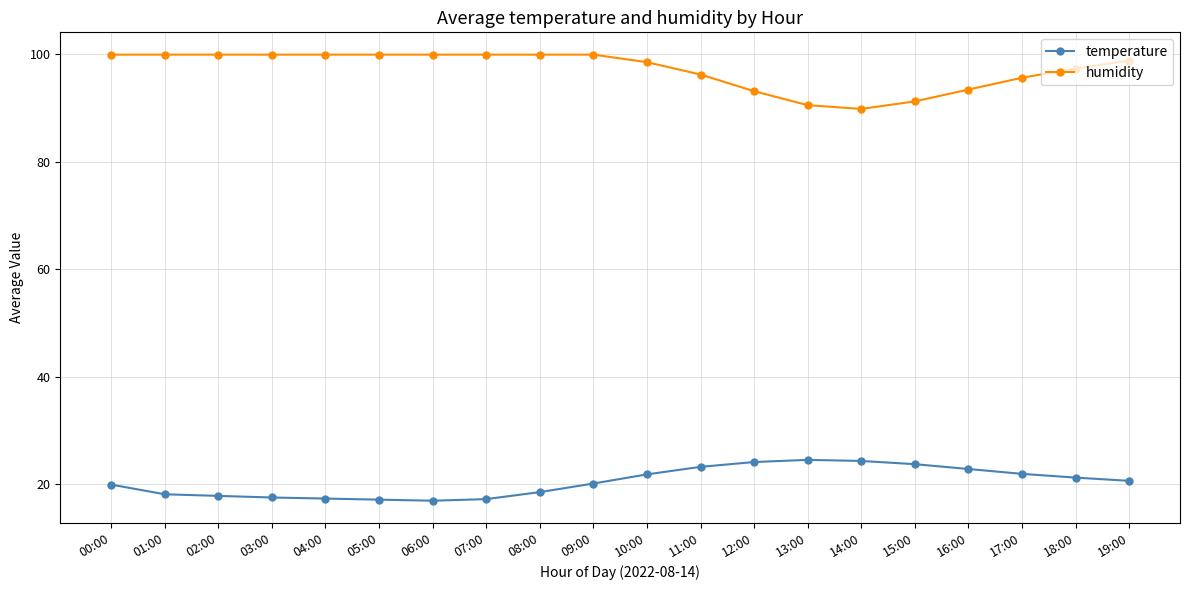

What is the maximum value for humidity?

99.9